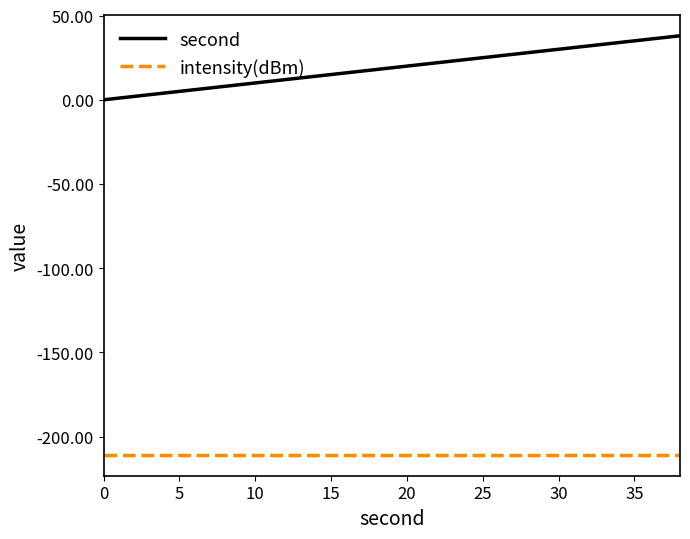

True or false: intensity(dBm) and second intersect in this chart.

False